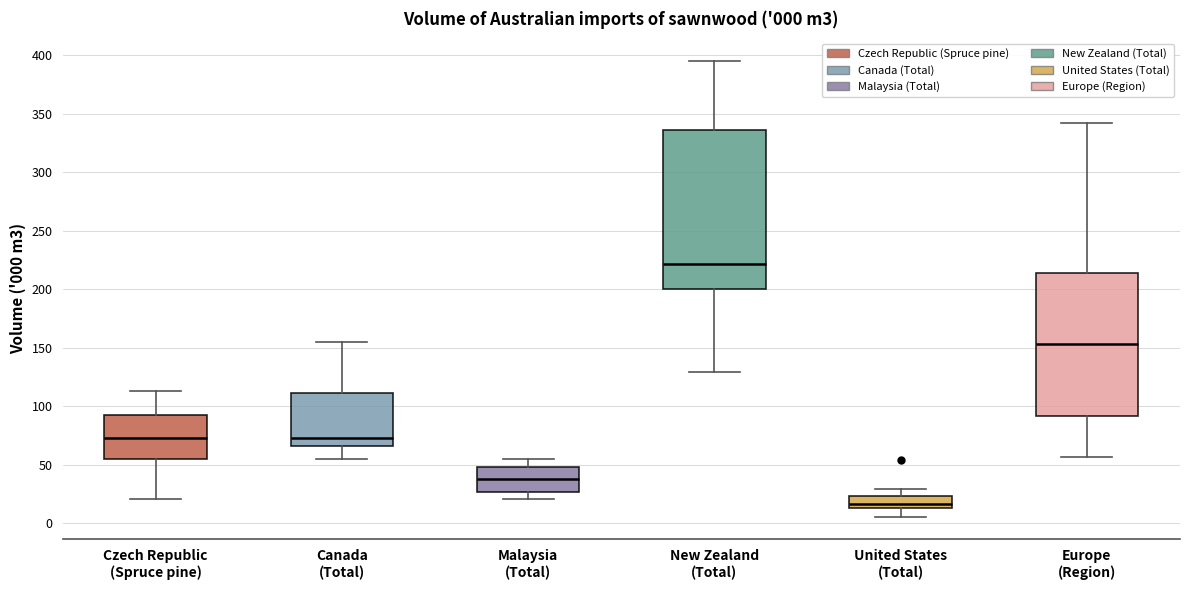

Which box is the tallest, from its lower edge to its upper edge?

New Zealand (Total)